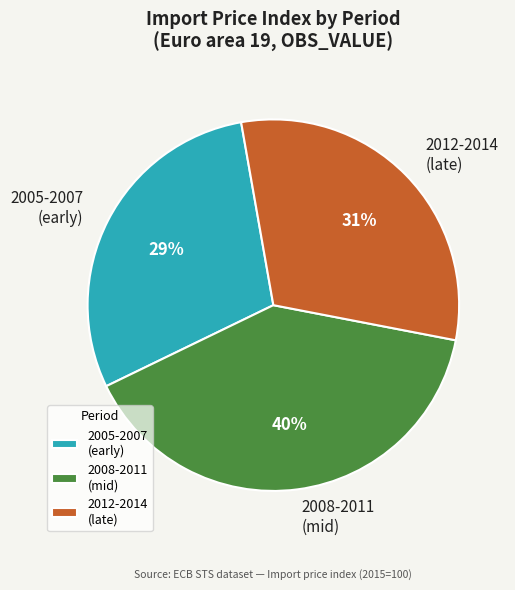

Combined, do 2005-2007 (early) and 2008-2011 (mid) account for over 50%?

Yes